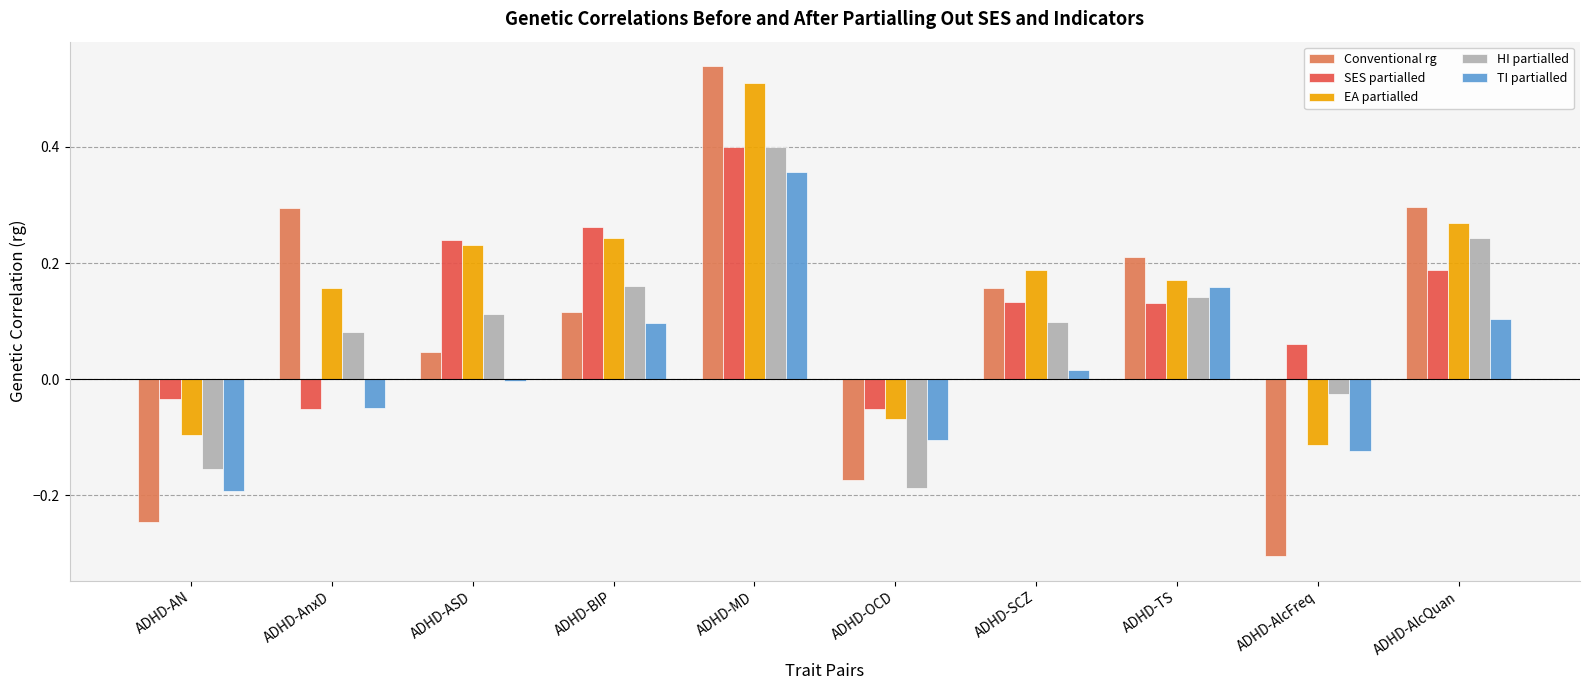

Where does the Conventional rg series first go above 0?

ADHD-AnxD